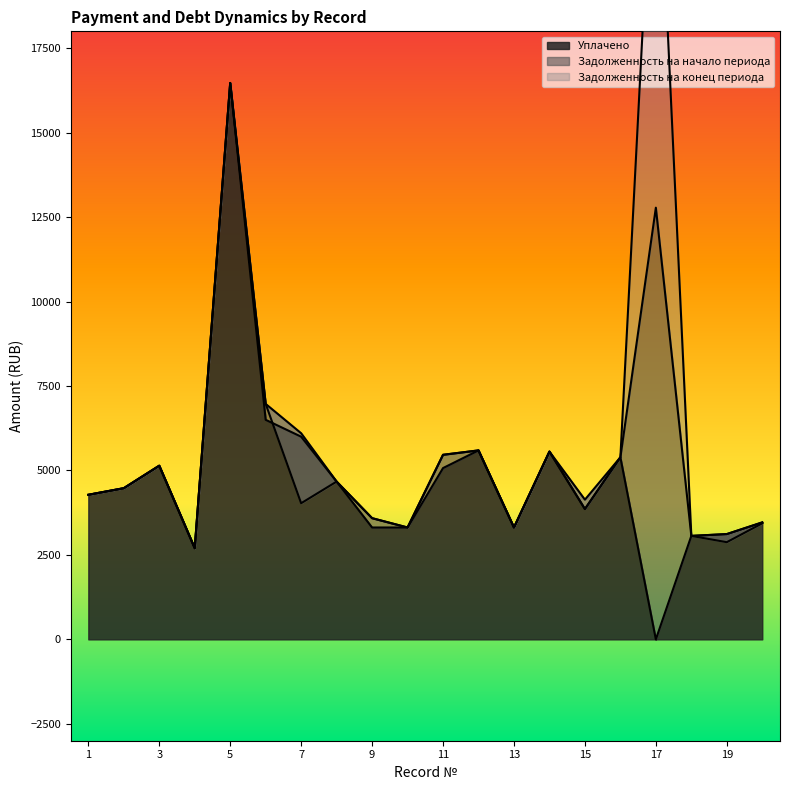

What is the highest value of the Уплачено series?

16470.5